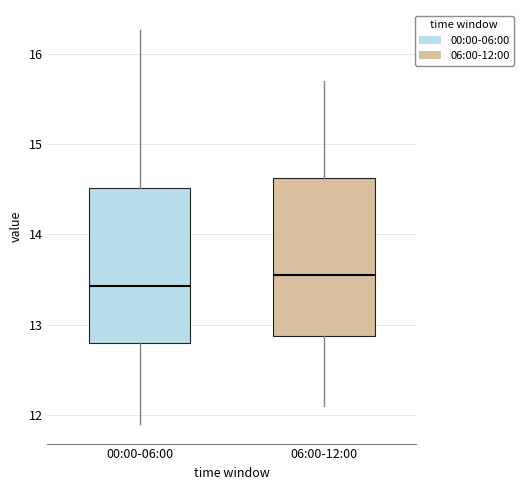

Reading left to right, read every box against the y-axis: the position of its median line, the range the box covers, and the ends of its whiskers. The values are not printed on the chart, so give them approximately, as read against the axis.

00:00-06:00: median 13.4, box 12.8 to 14.5, whiskers 11.9 to 16.3
06:00-12:00: median 13.6, box 12.9 to 14.6, whiskers 12.1 to 15.7